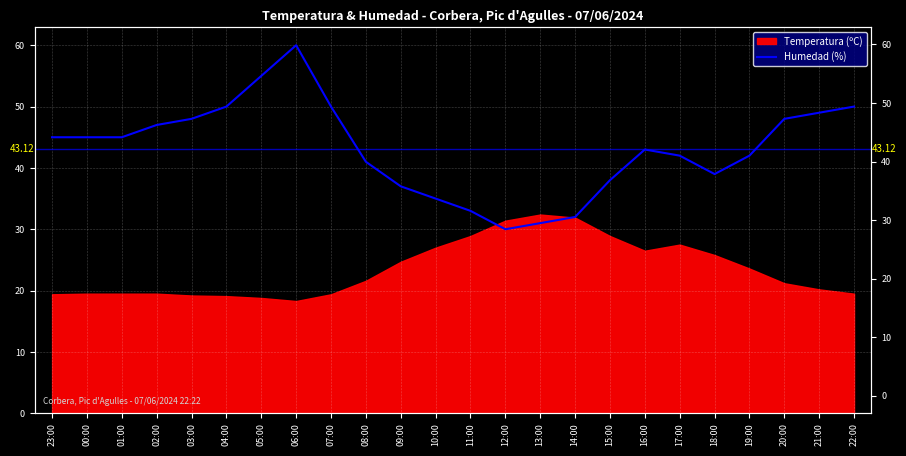

What is the maximum value shown in the chart?

60